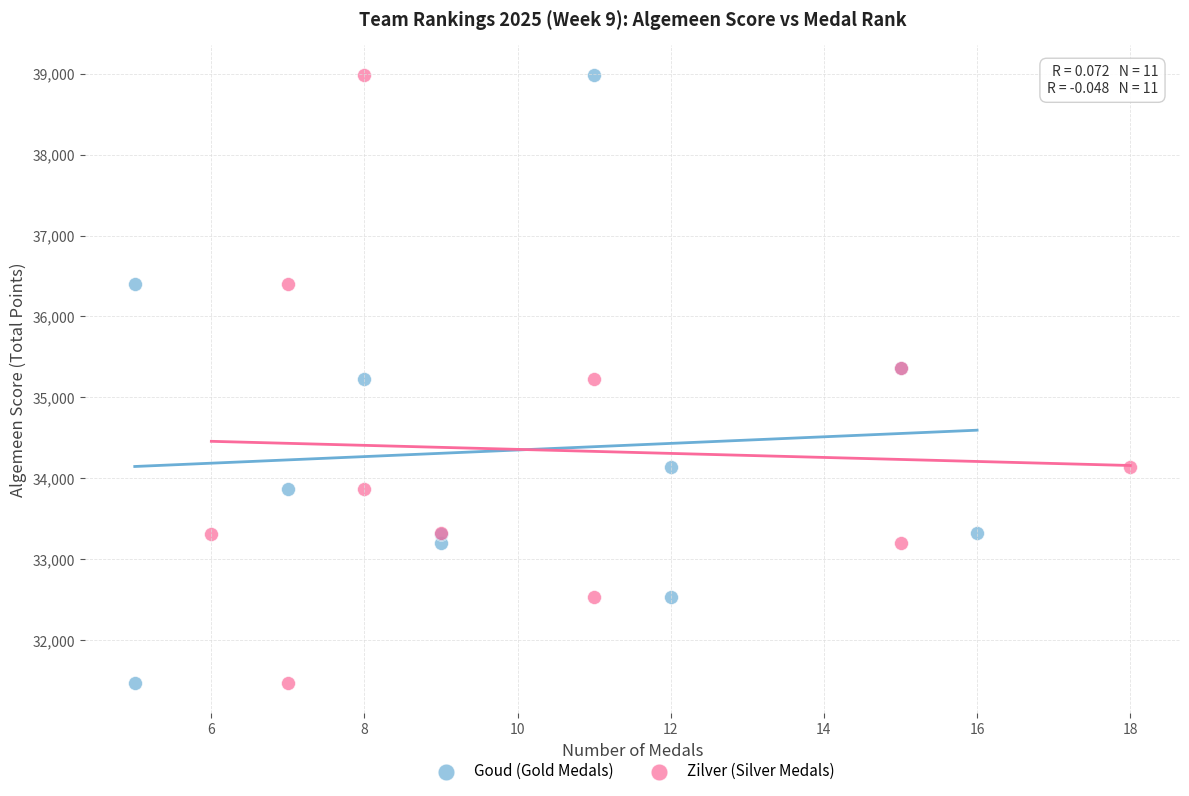

What are all the series names shown in the legend?

Goud (Gold Medals), Zilver (Silver Medals)